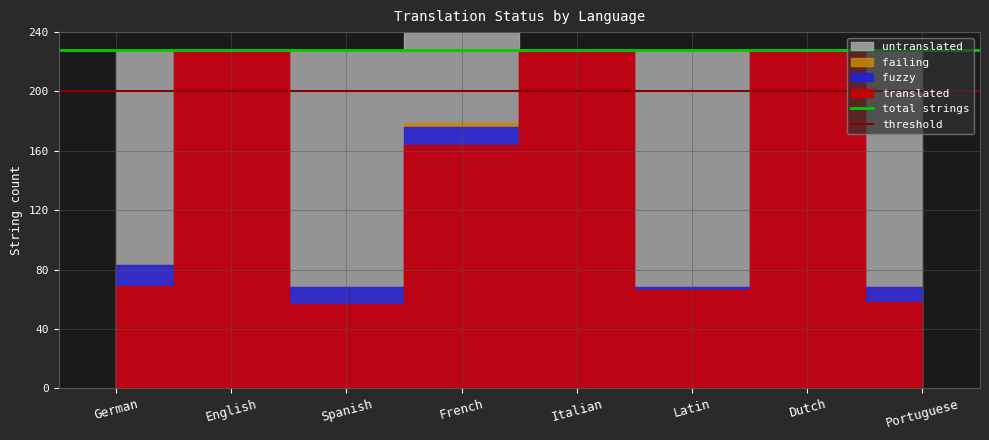

Read the threshold value at English.

200